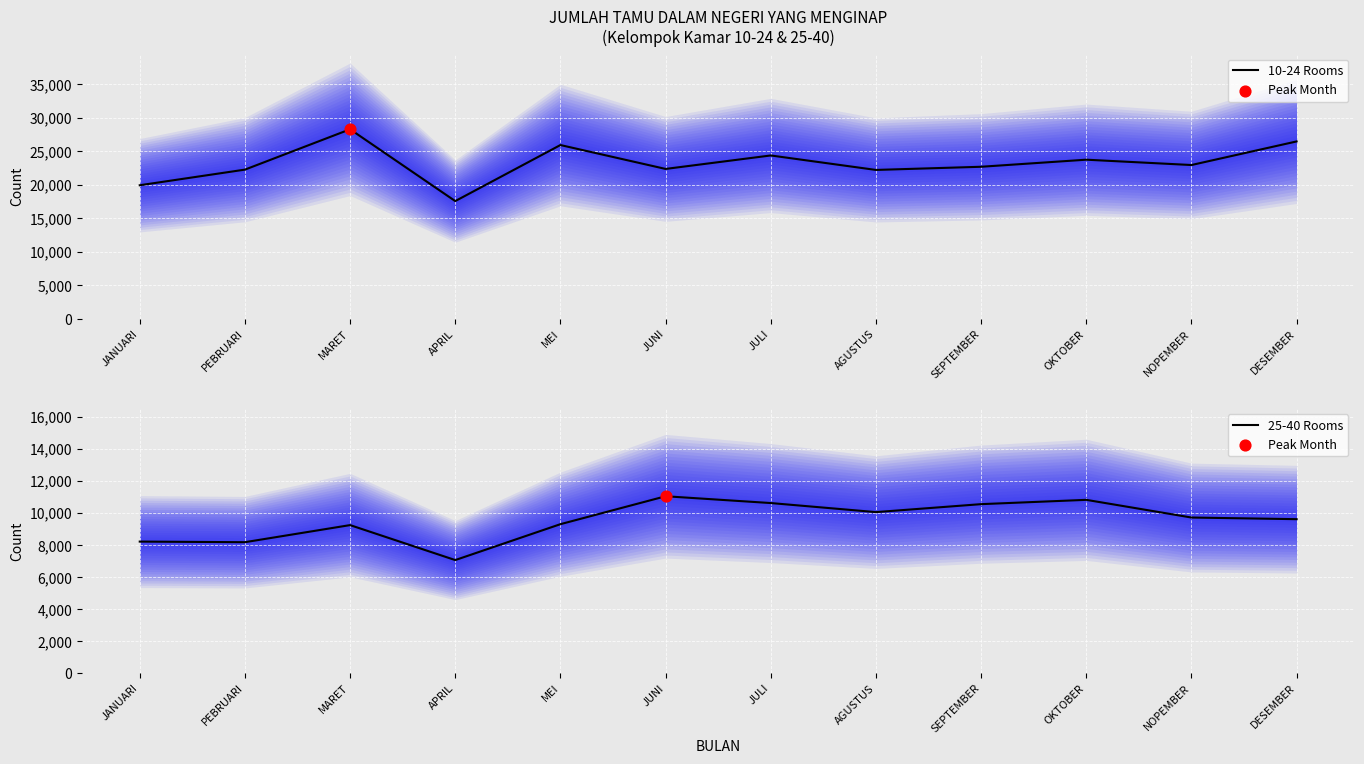

Which series has the widest spread of Y values?

10-24 Rooms